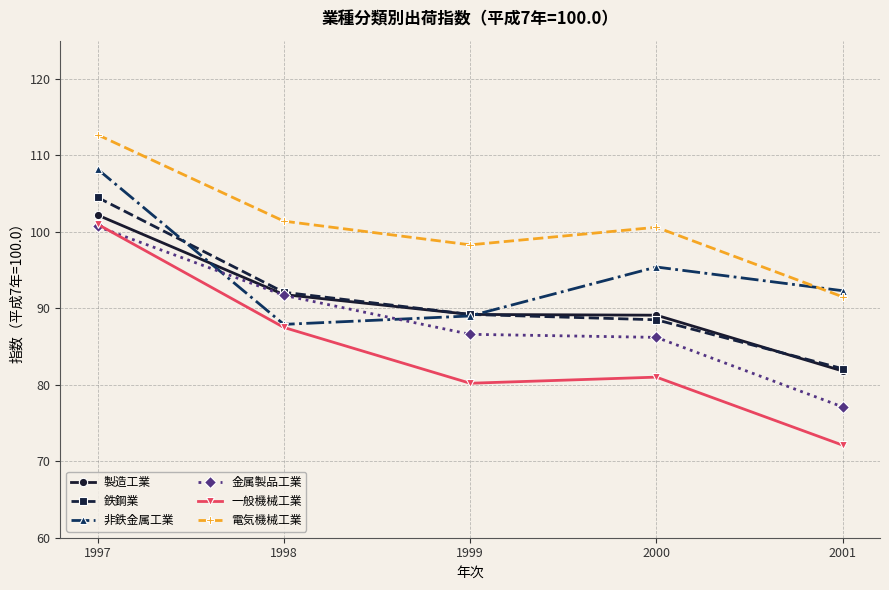

Which series has the largest total across all categories?

電気機械工業